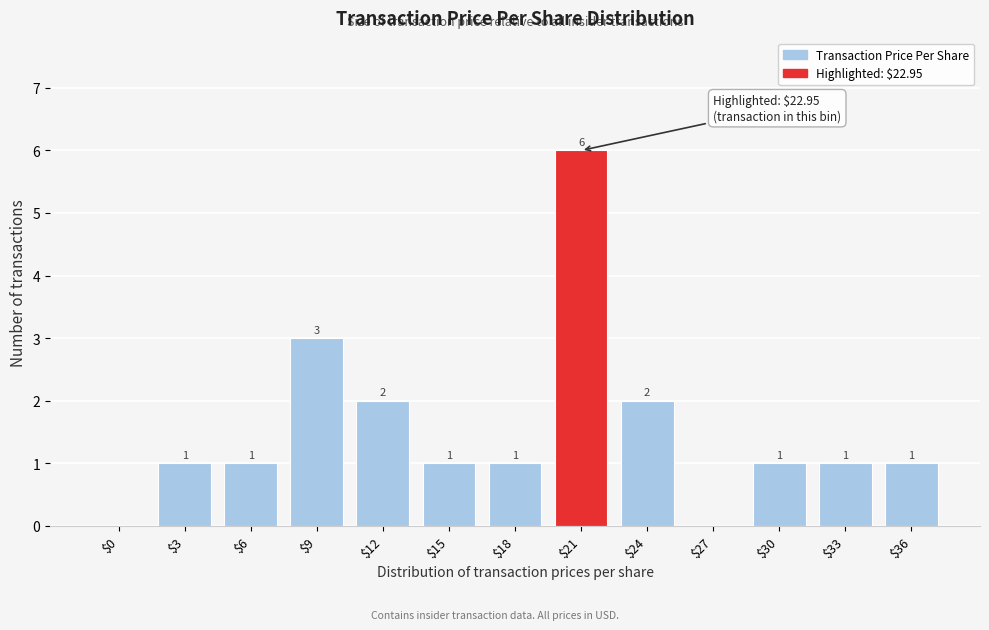

What is the maximum value shown in the chart?

6